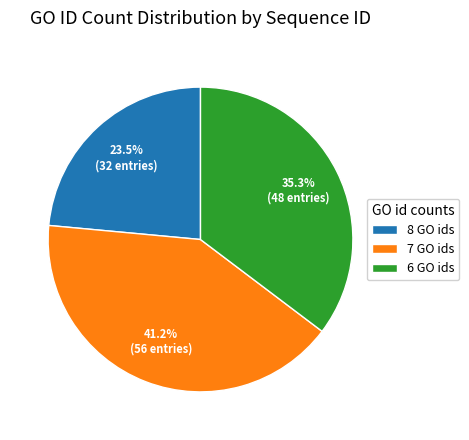

How many segments does this pie chart have?

3